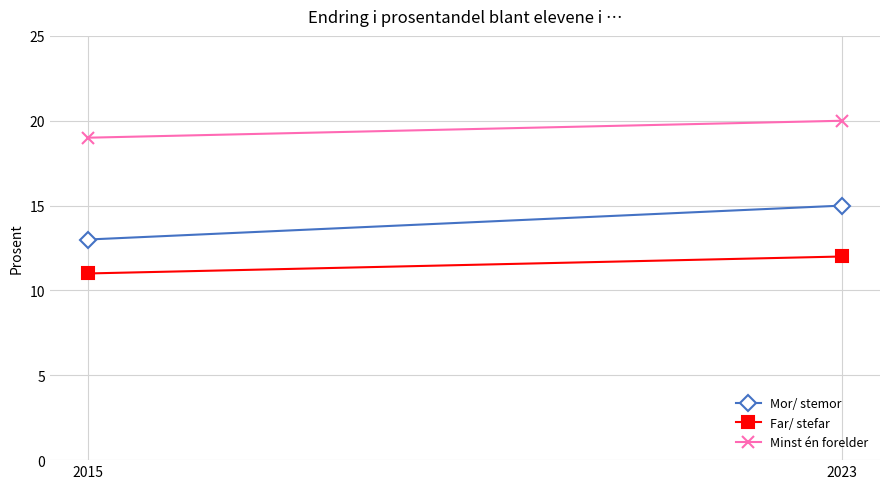

What is the value of the Far/ stefar point at the 2nd from the left?

12